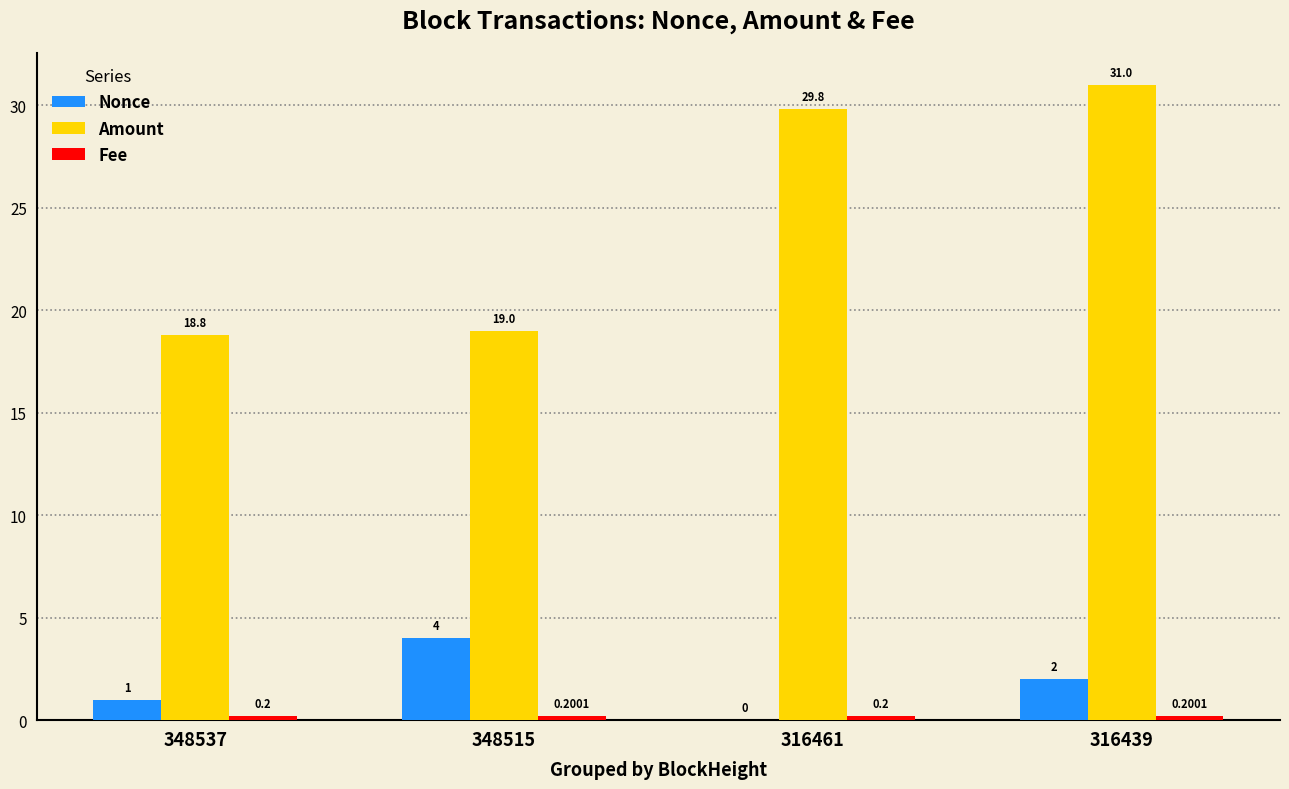

What is the sum of the Nonce values at 316461 and 348515?

4.0